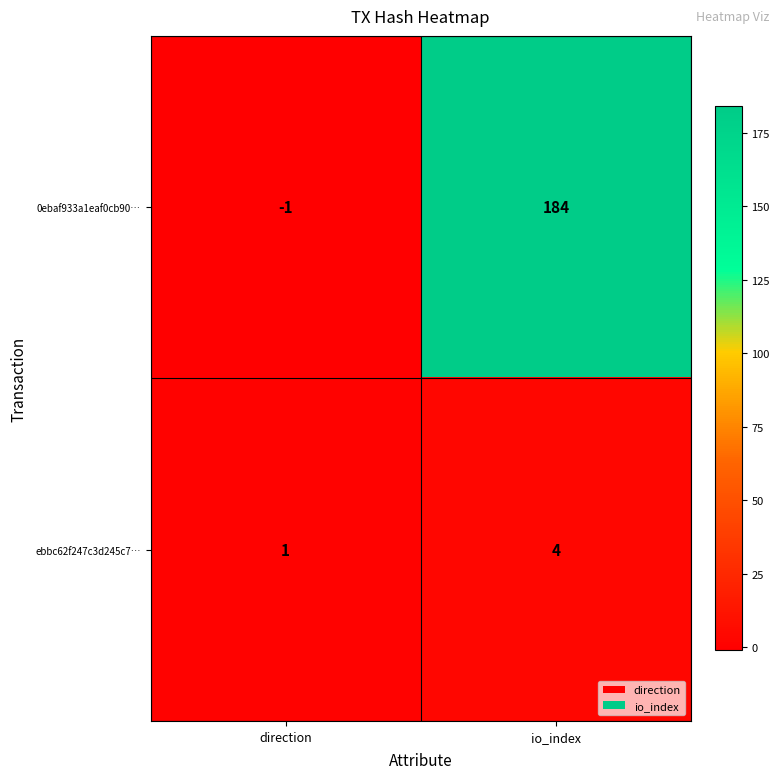

What is the total value across all series at io_index?

188